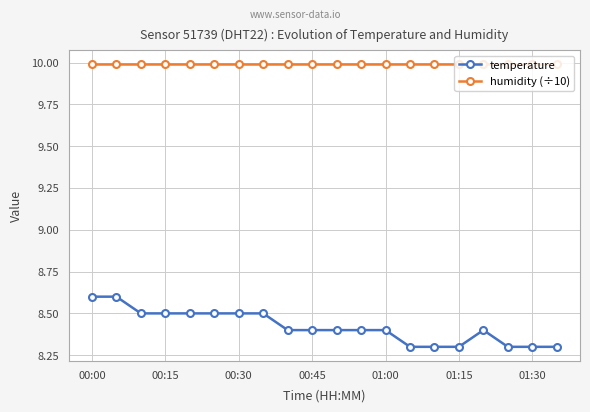

What are all the series names shown in the legend?

temperature, humidity (÷10)